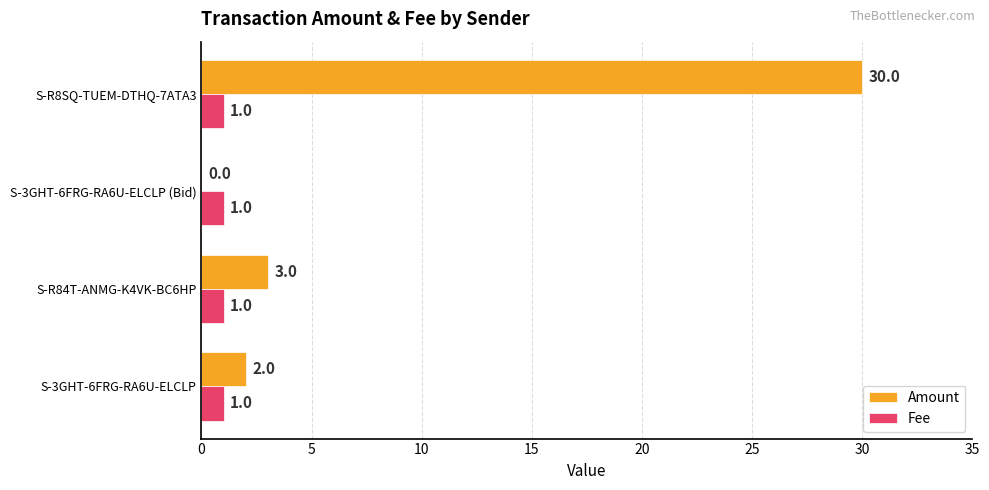

Is it true that Amount equals 0 at S-3GHT-6FRG-RA6U-ELCLP (Bid)?

True